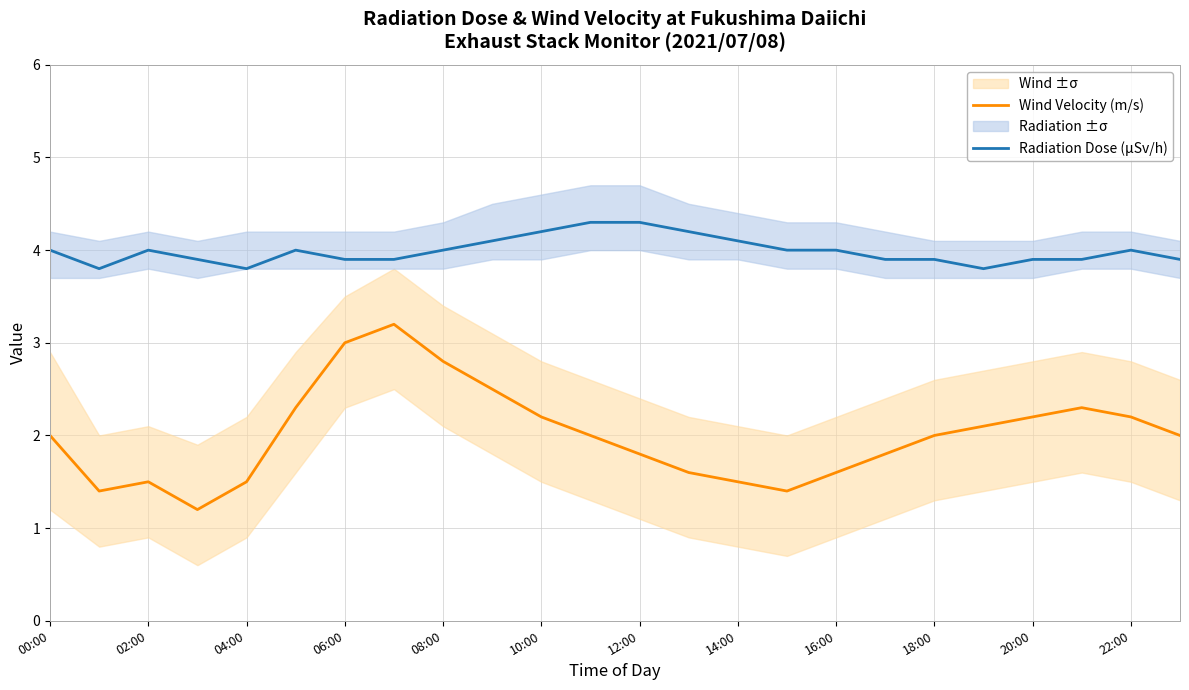

What is the highest value of the Radiation Dose (μSv/h) series?

4.3